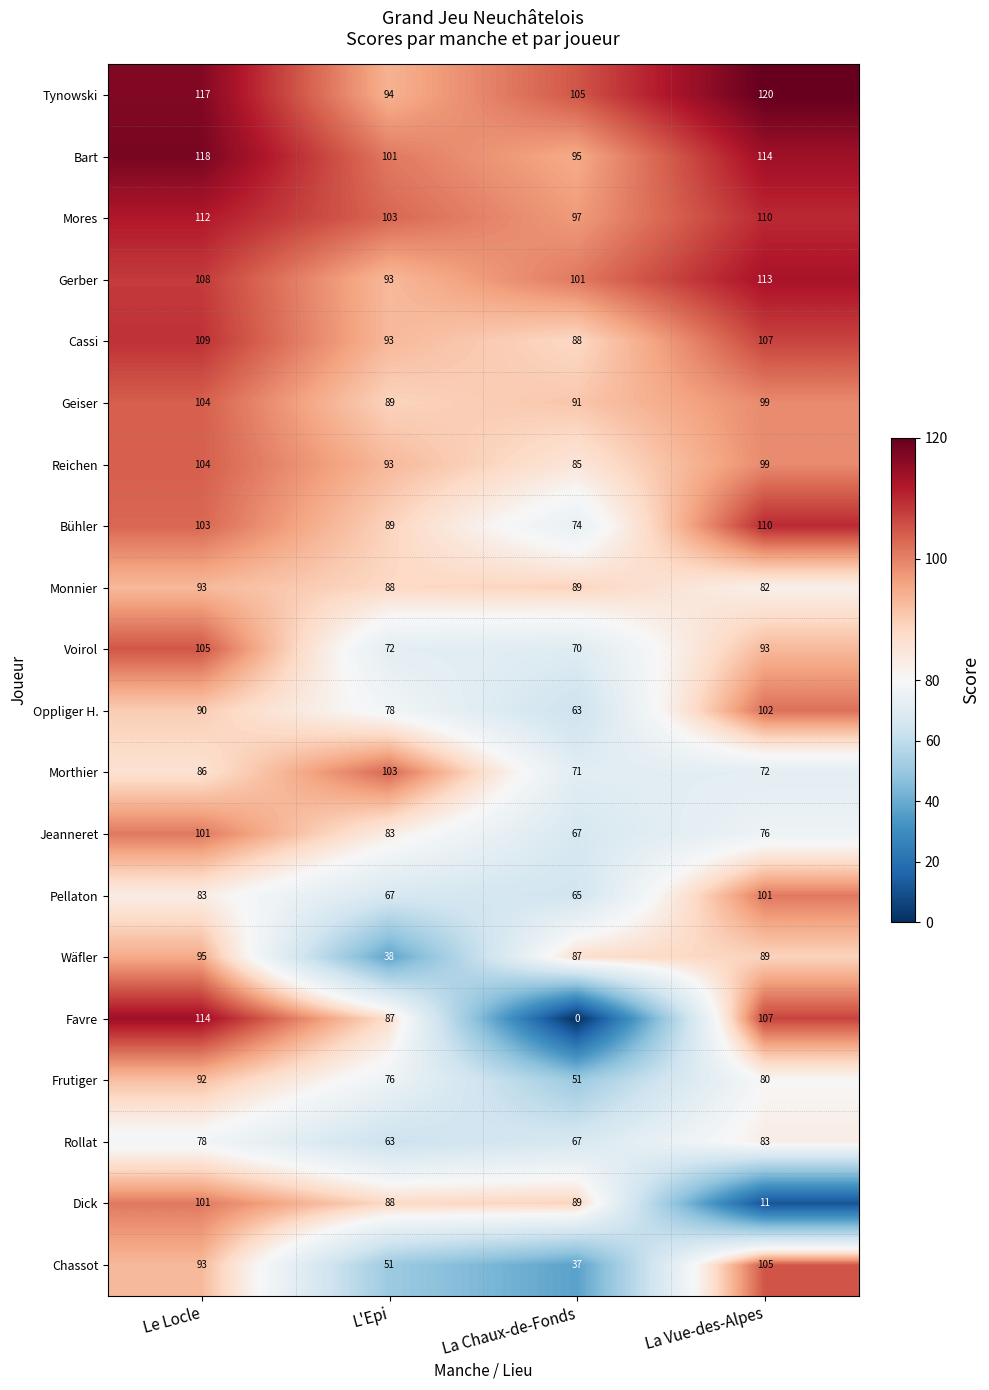

What is the difference between the Favre values at La Chaux-de-Fonds and La Vue-des-Alpes?

107